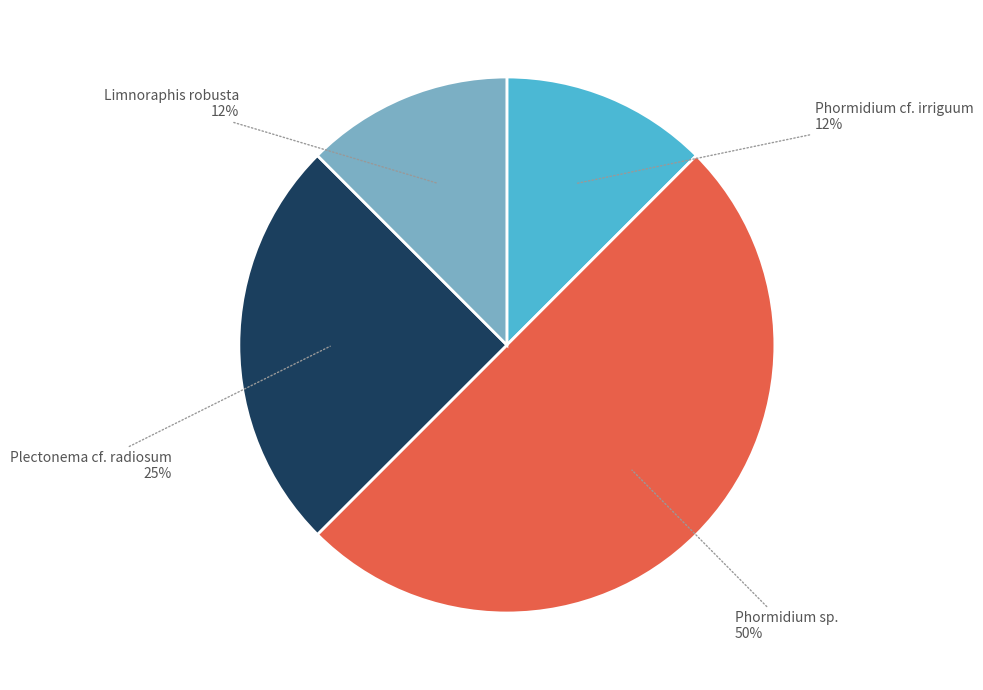

Is Limnoraphis robusta 12% the majority of the pie?

No